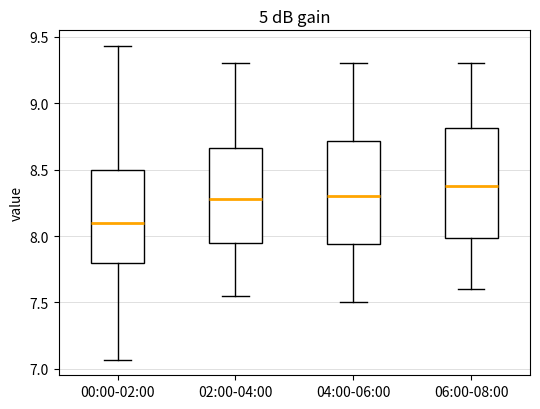

Which box's median line is the lowest?

00:00-02:00